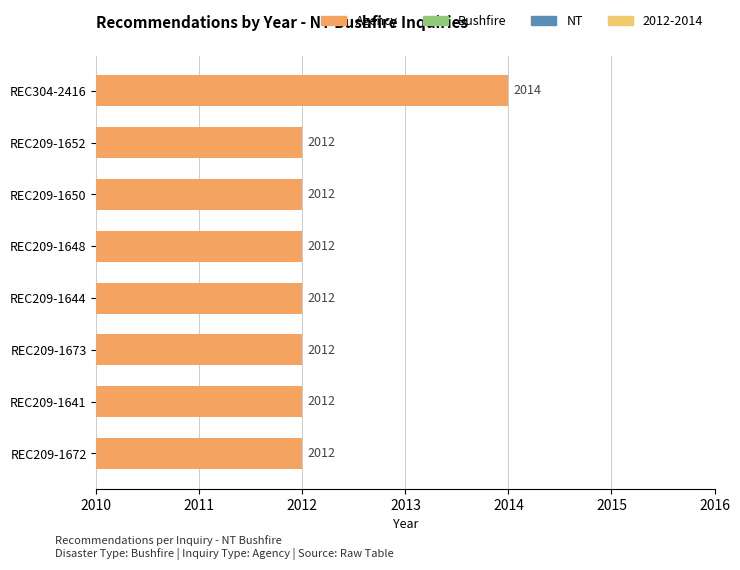

Is it true that the value at REC209-1672 is 2012?

True